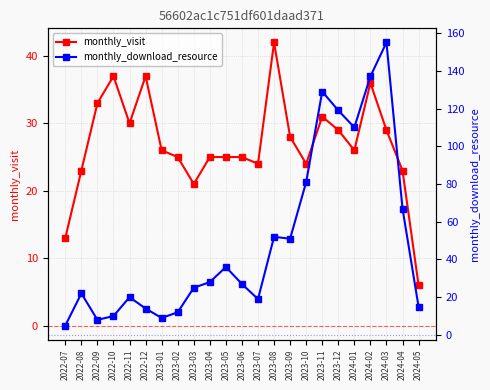

Reading left to right, transcribe all the data shown in this chart.

monthly_visit: 2022-07=13	2022-08=23	2022-09=33	2022-10=37	2022-11=30	2022-12=37	2023-01=26	2023-02=25	2023-03=21	2023-04=25	2023-05=25	2023-06=25	2023-07=24	2023-08=42	2023-09=28	2023-10=24	2023-11=31	2023-12=29	2024-01=26	2024-02=36	2024-03=29	2024-04=23	2024-05=6
monthly_download_resource: 2022-07=5	2022-08=22	2022-09=8	2022-10=10	2022-11=20	2022-12=14	2023-01=9	2023-02=12	2023-03=25	2023-04=28	2023-05=36	2023-06=27	2023-07=19	2023-08=52	2023-09=51	2023-10=81	2023-11=129	2023-12=119	2024-01=110	2024-02=137	2024-03=155	2024-04=67	2024-05=15